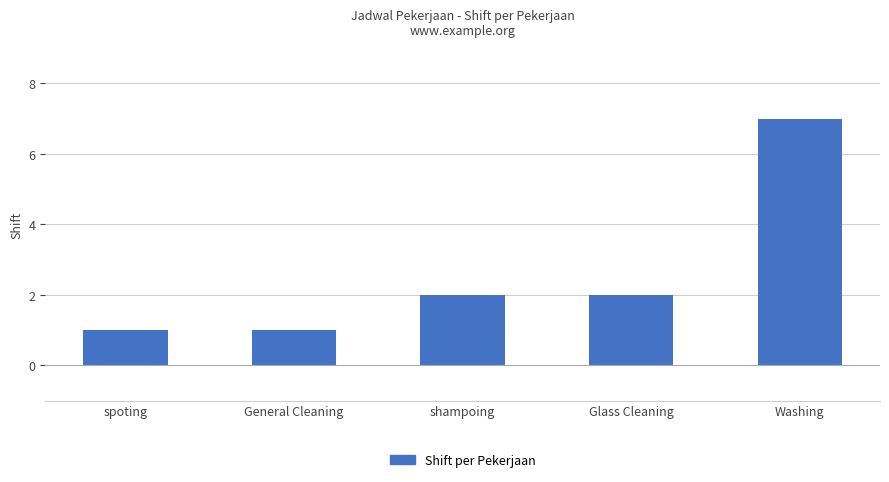

Reading right to left, list all the values displayed in this chart.

Washing=7	Glass Cleaning=2	shampoing=2	General Cleaning=1	spoting=1